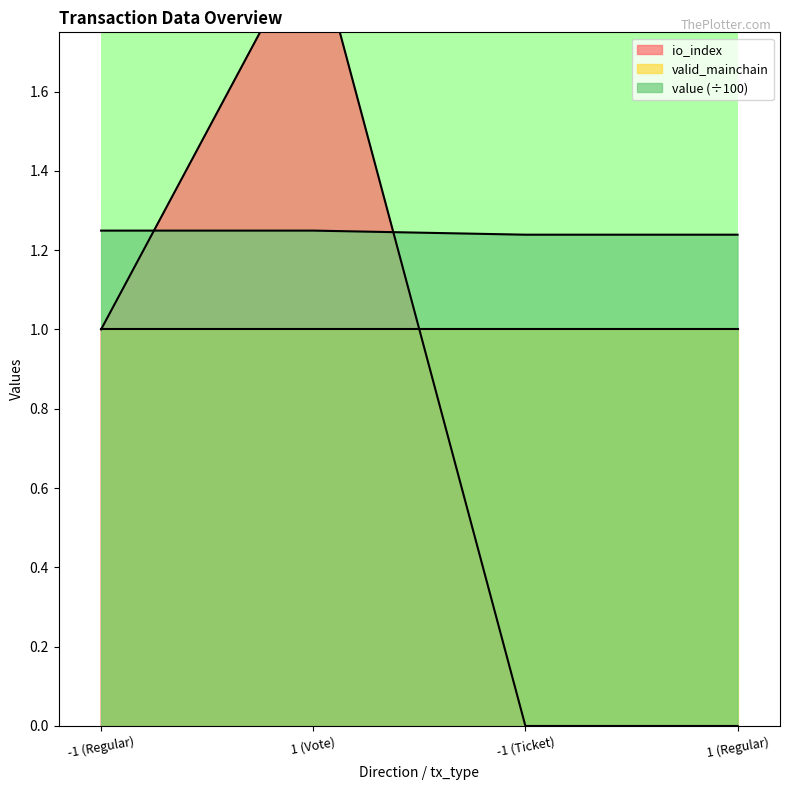

Is it true that io_index equals 0.0 at -1 (Ticket)?

True